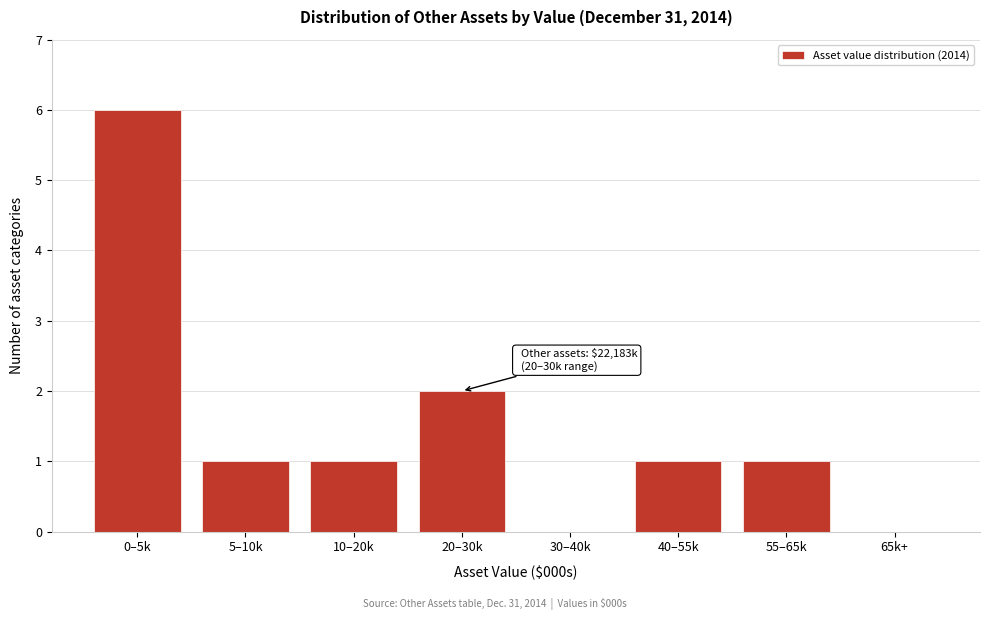

Reading right to left, extract all data points from this chart.

65k+=0	55–65k=1	40–55k=1	30–40k=0	20–30k=2	10–20k=1	5–10k=1	0–5k=6